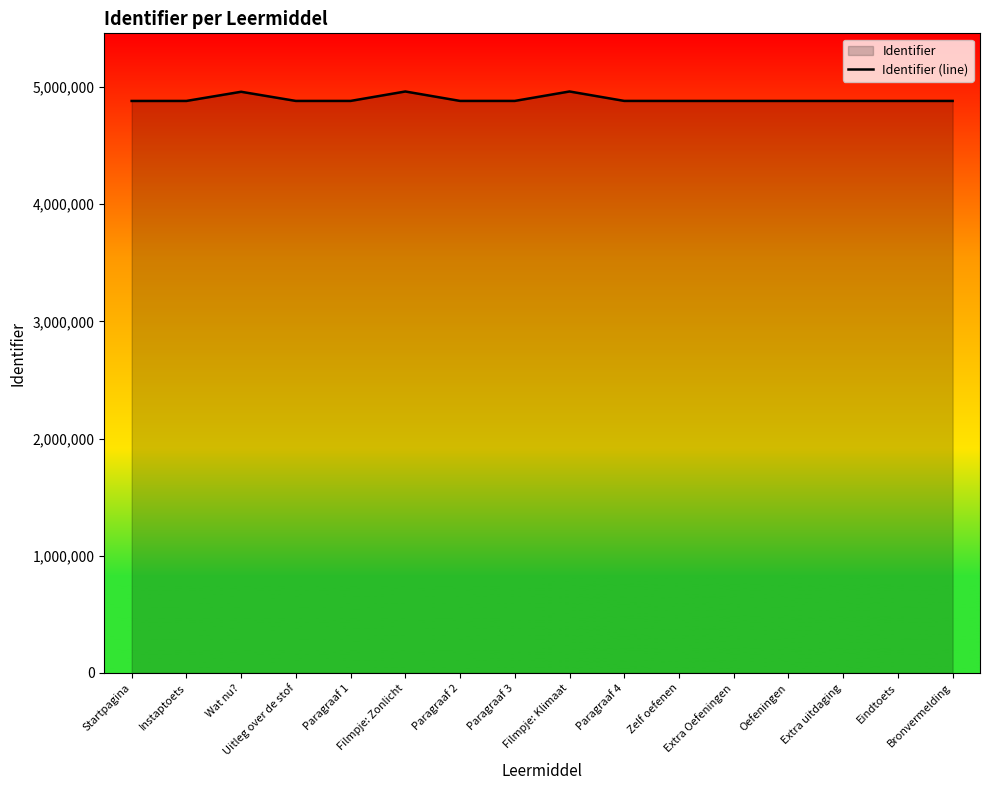

List the labels in order of value, smallest first.

Startpagina, Instaptoets, Zelf oefenen, Eindtoets, Uitleg over de stof, Extra Oefeningen, Oefeningen, Extra uitdaging, Bronvermelding, Paragraaf 1, Paragraaf 2, Paragraaf 3, Paragraaf 4, Wat nu?, Filmpje: Zonlicht, Filmpje: Klimaat